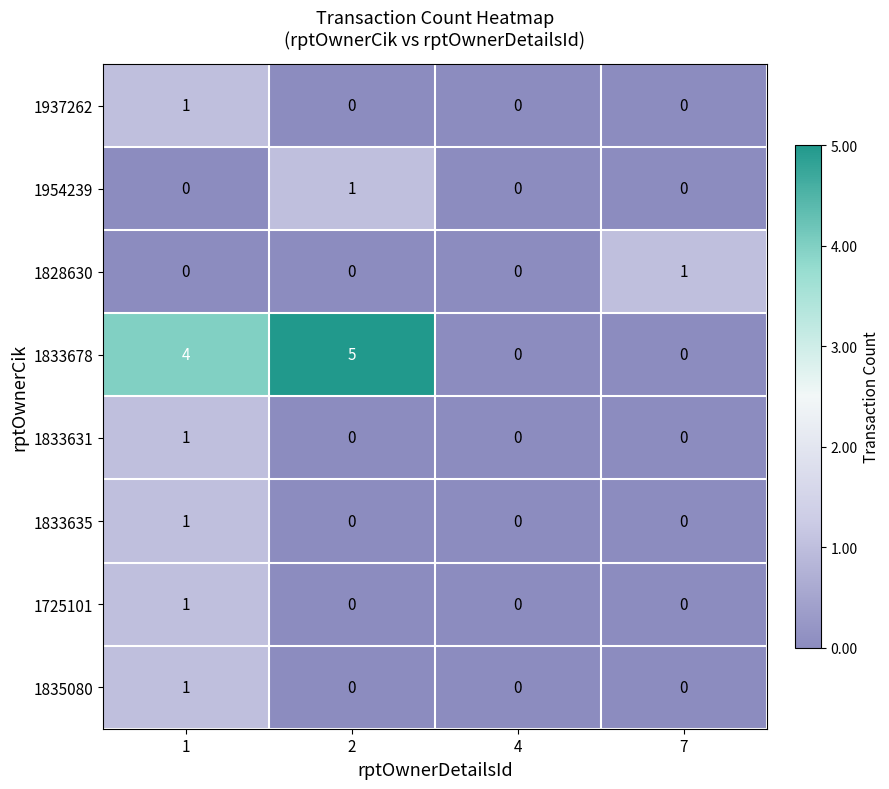

What is the greatest value displayed?

5